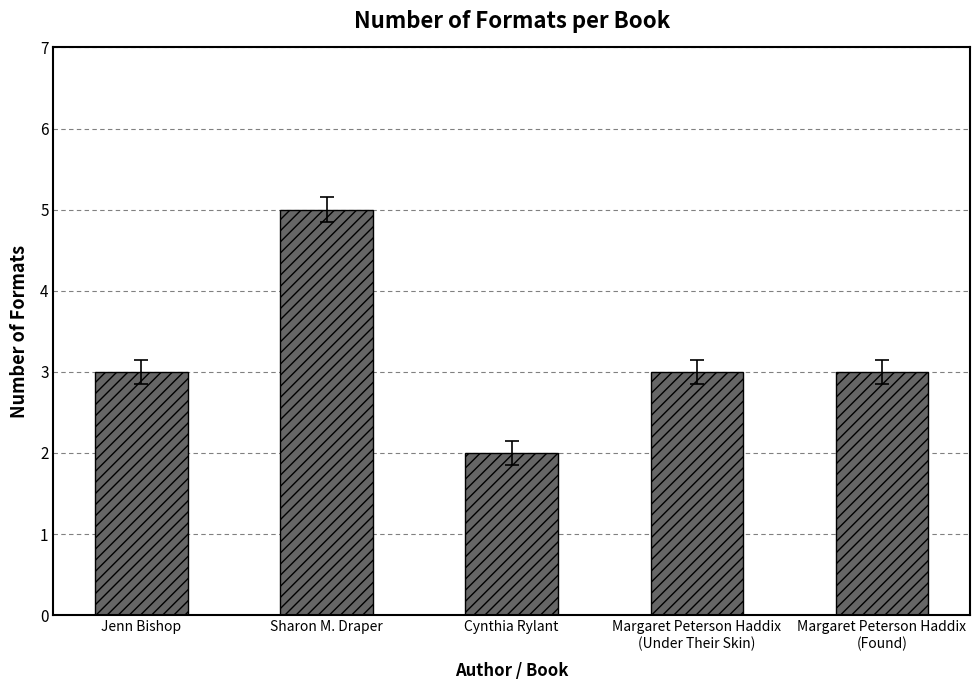

What is the approximate value at Margaret Peterson Haddix
(Under Their Skin)?

3